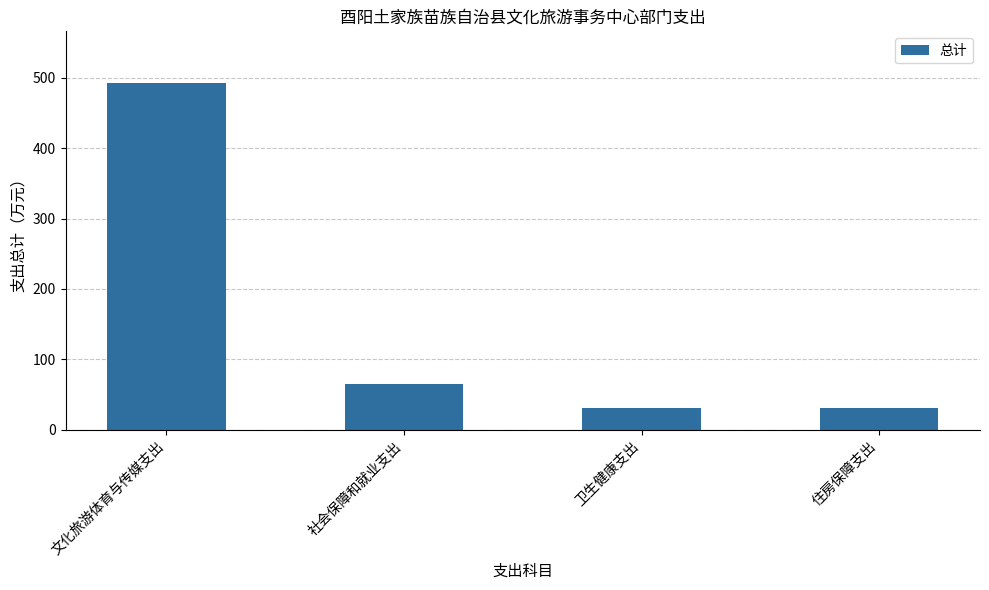

Approximately how many times larger is the value at 文化旅游体育与传媒支出 compared to 卫生健康支出?

15.5